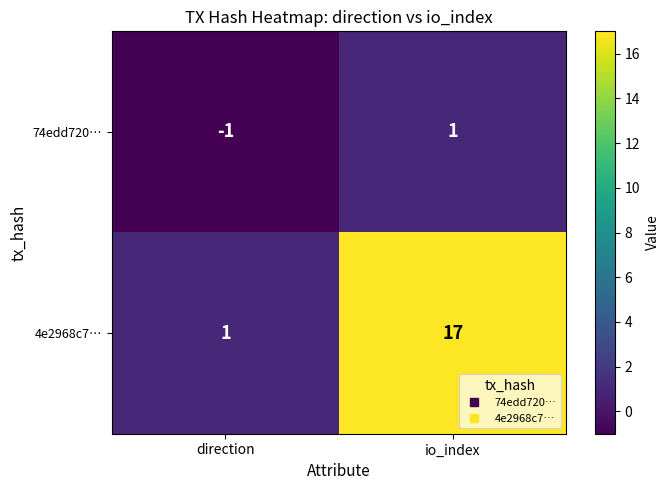

What is the difference between the maximum and minimum values in the 4e2968c7… series?

16